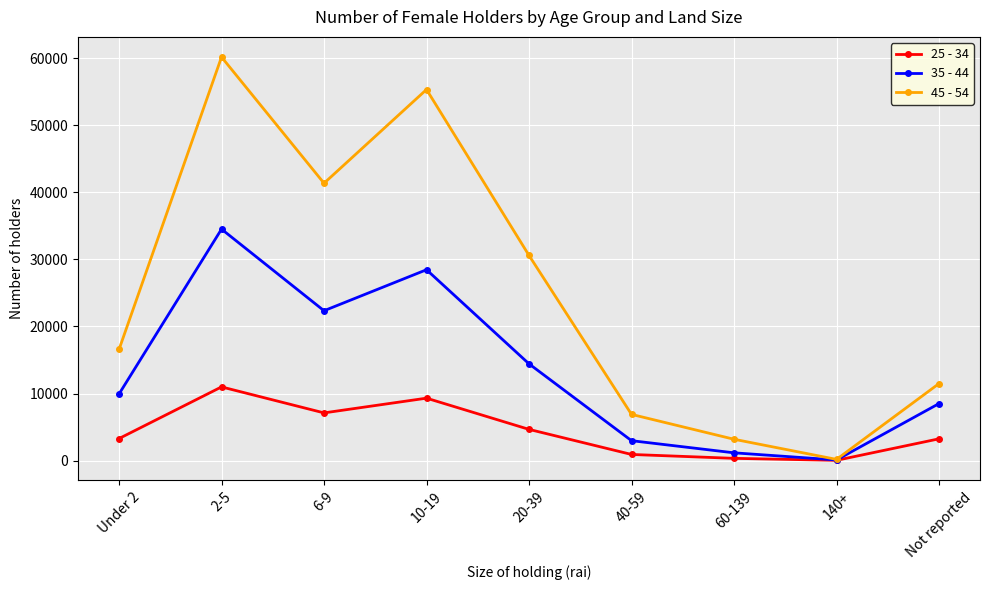

What is the label of the 5th point from the left?

20-39